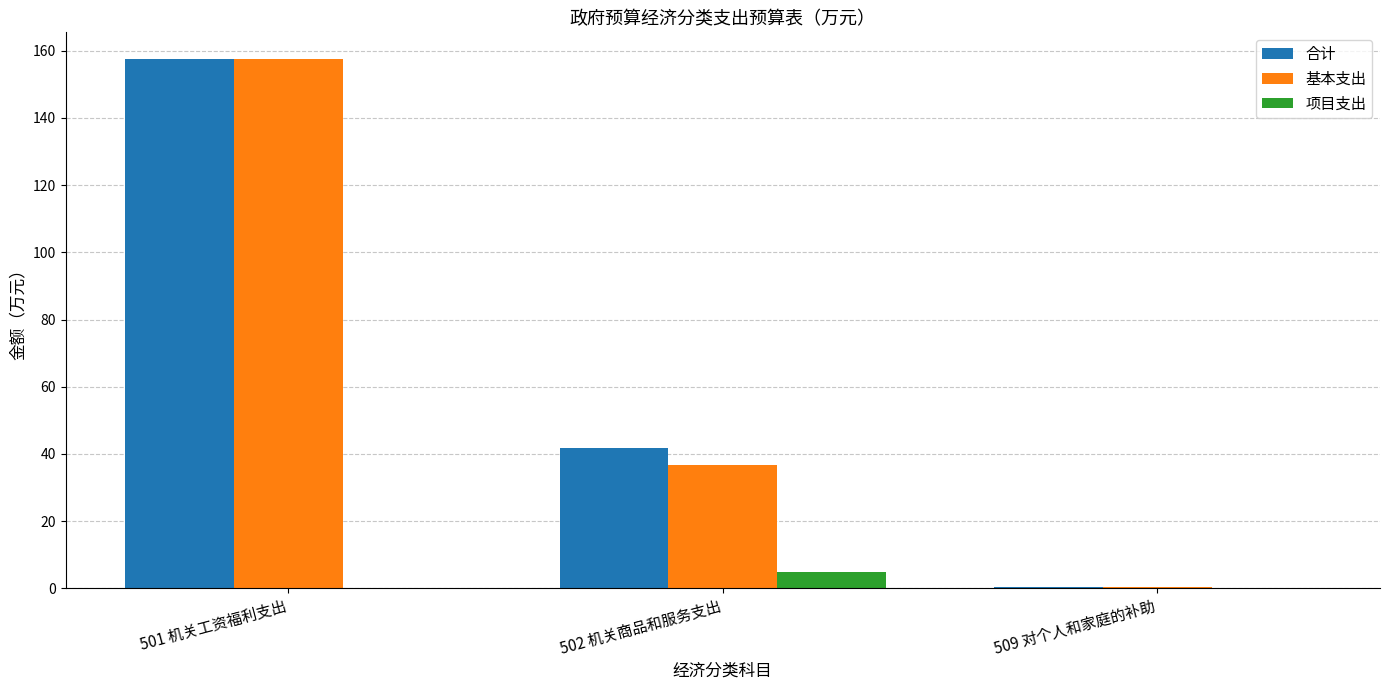

Which category has the highest value in the 基本支出 series?

501 机关工资福利支出